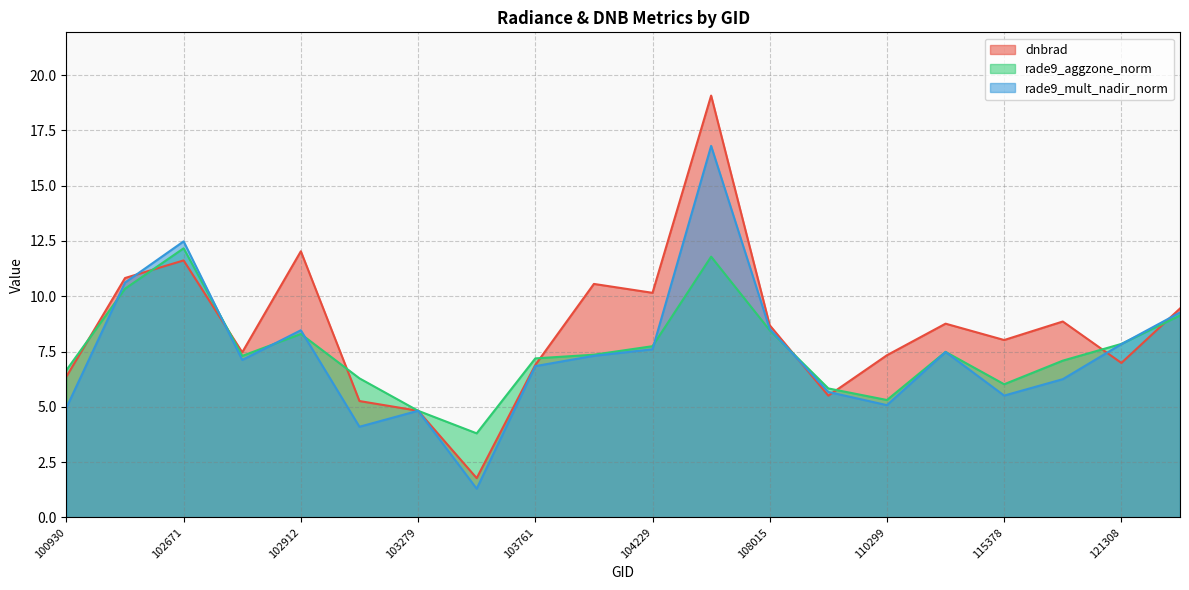

Between 102912 and 104229, which series saw the biggest shift?

dnbrad